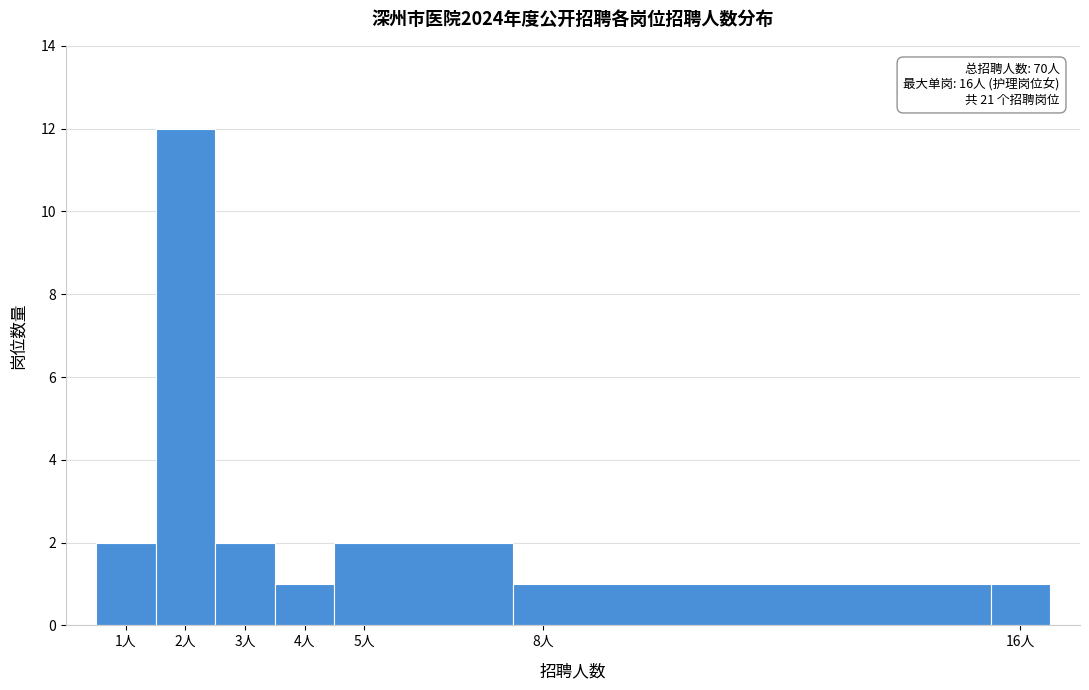

Over which range of the x-axis is the bar tallest?

1.5 to 2.5